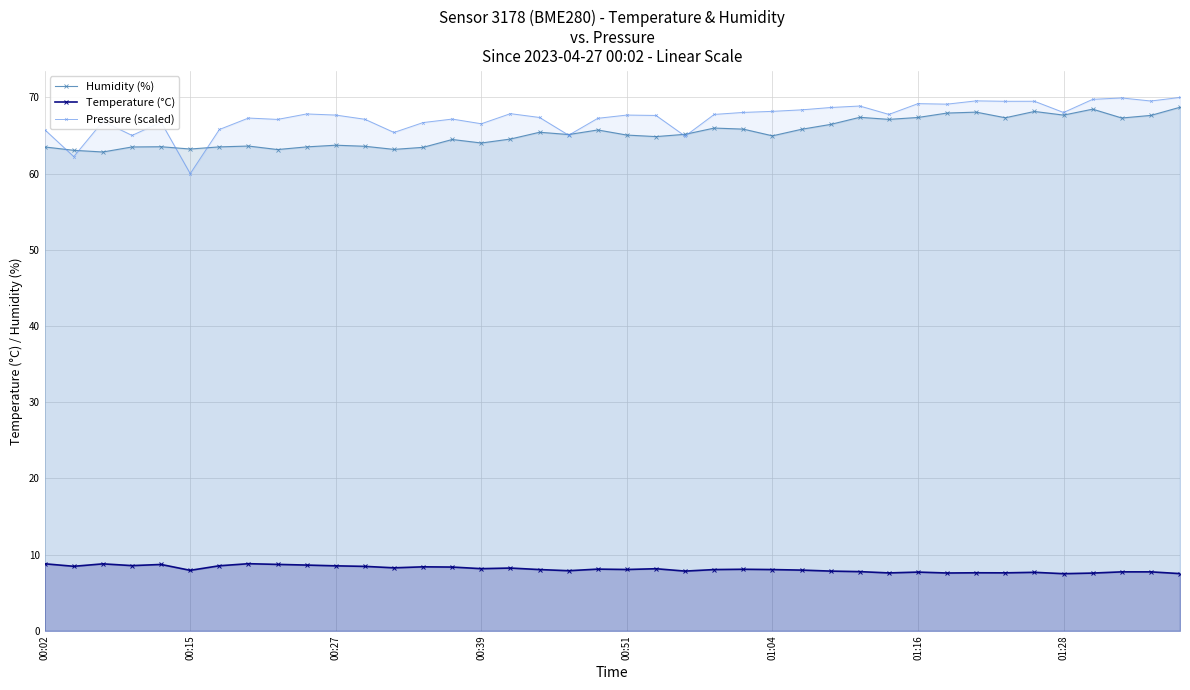

Is the value of Humidity (%) at 00:15 greater than the value of Temperature (°C) at 00:39?

Yes